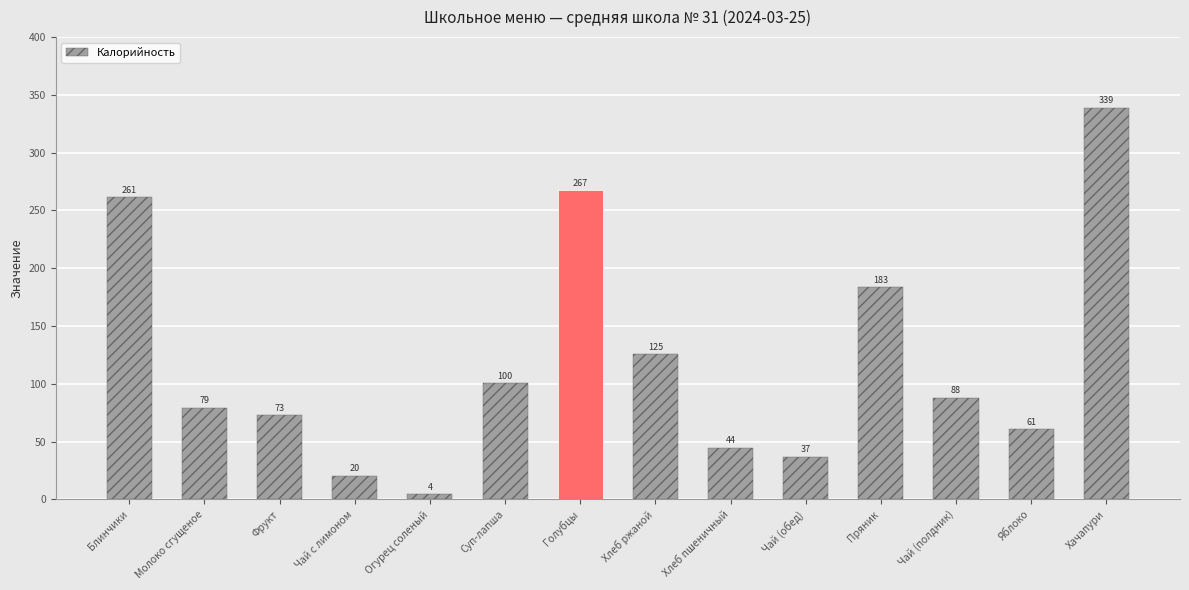

What is the sum of all values?

1685.6